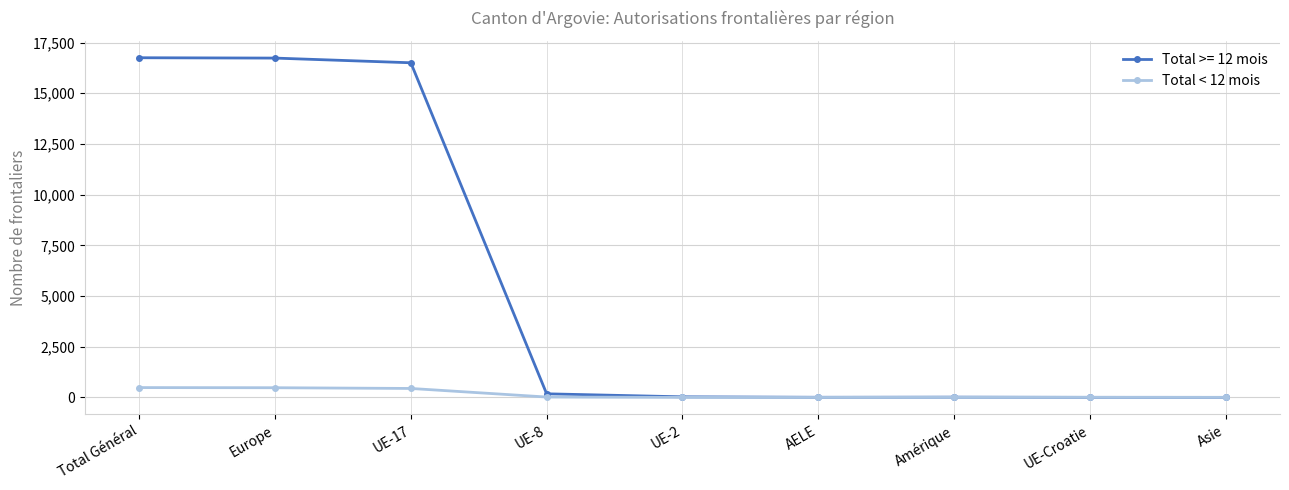

Which series has the widest spread of values?

Total >= 12 mois